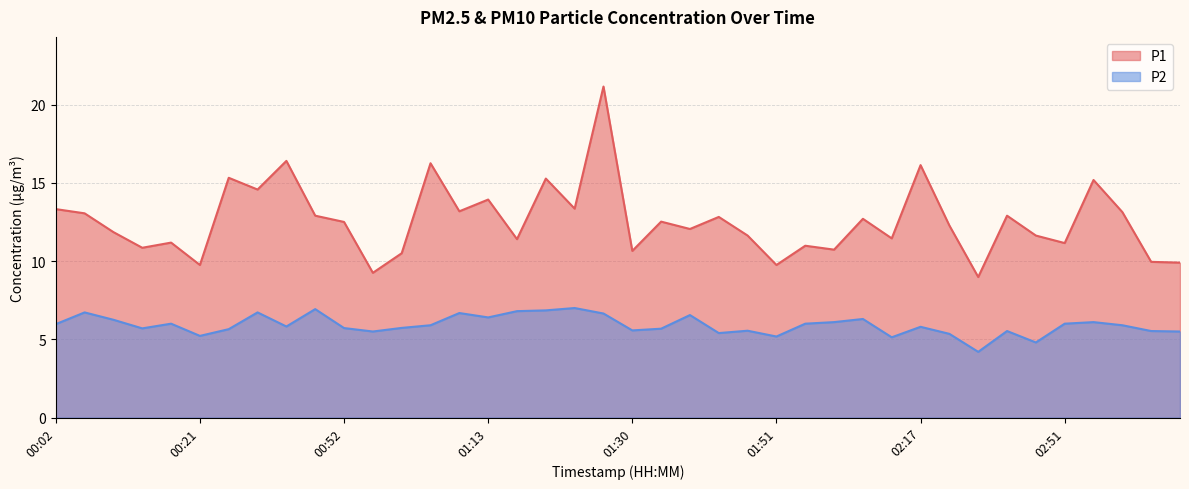

What are all the series names shown in the legend?

P1, P2